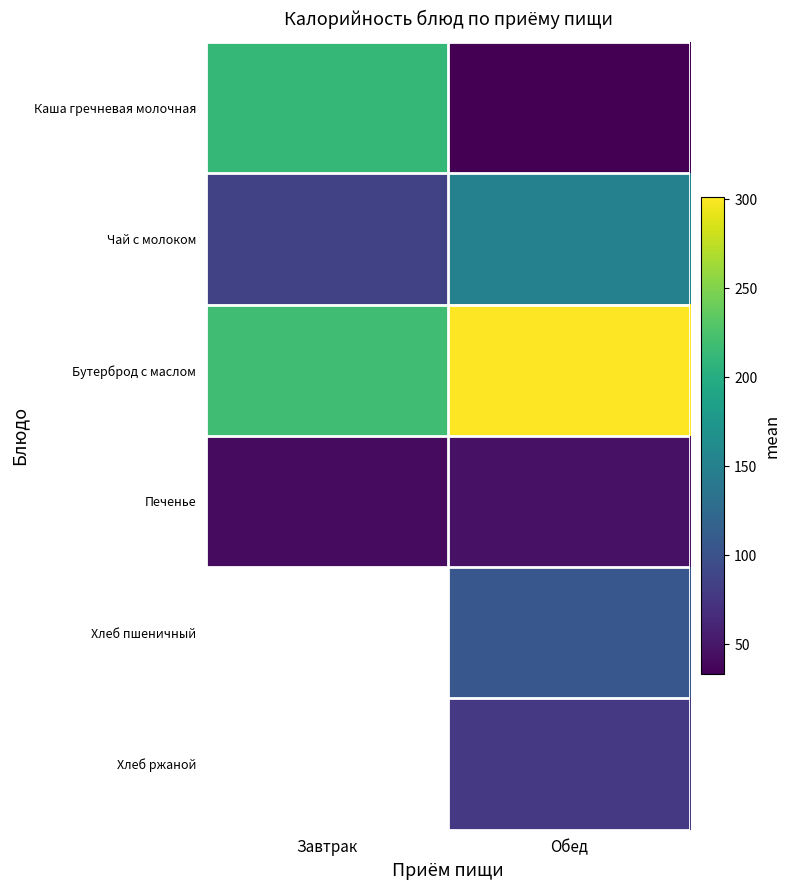

What is the difference between the maximum and minimum values in the Чай с молоком series?

65.0